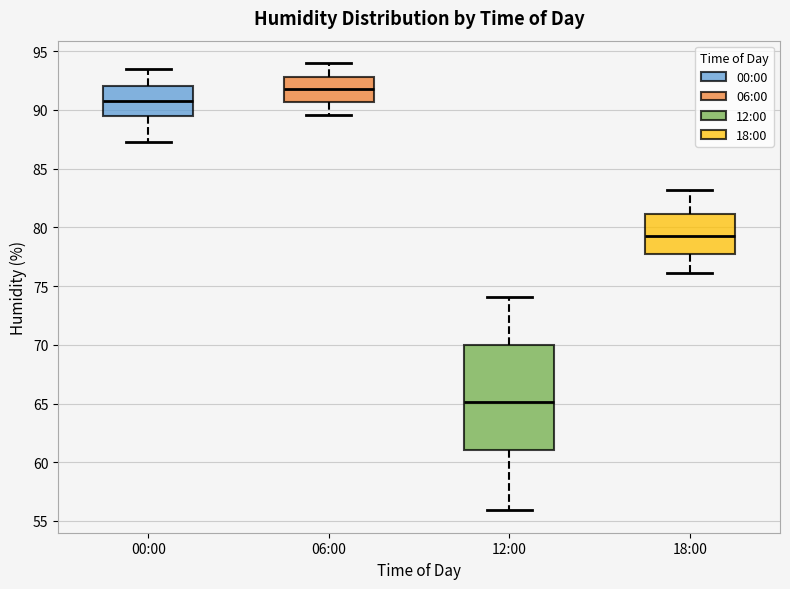

Which box's median line is the lowest?

12:00